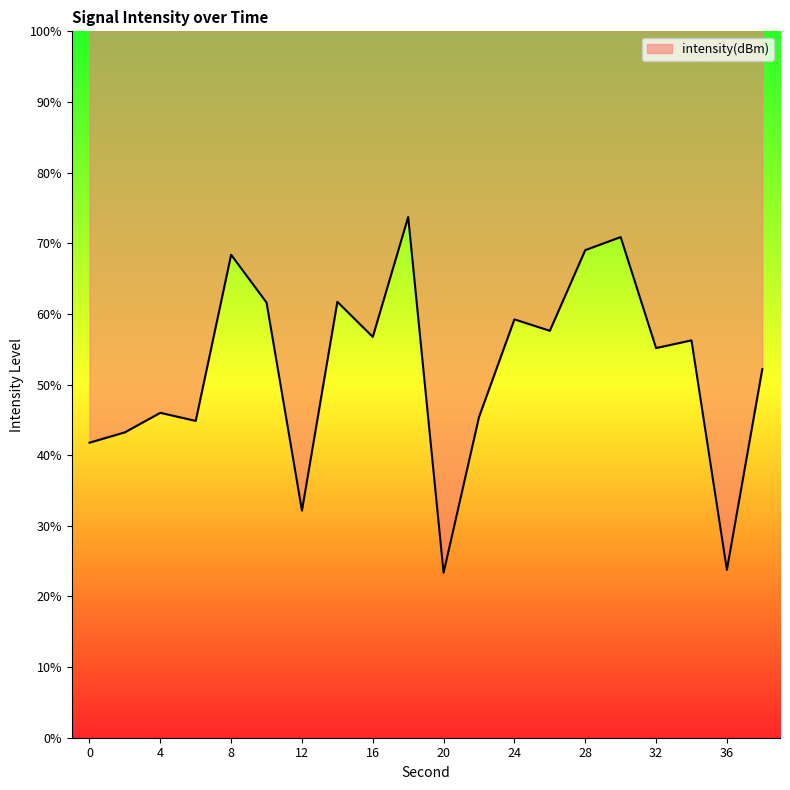

What is the smallest value displayed?

23.4